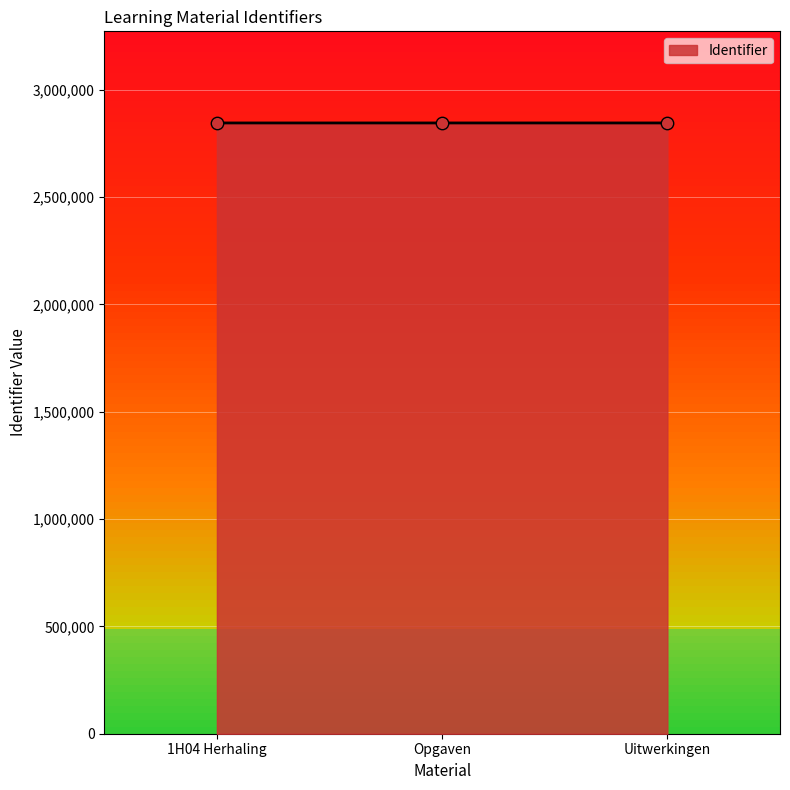

What is the ratio of the value at Uitwerkingen to the value at Opgaven?

1.0